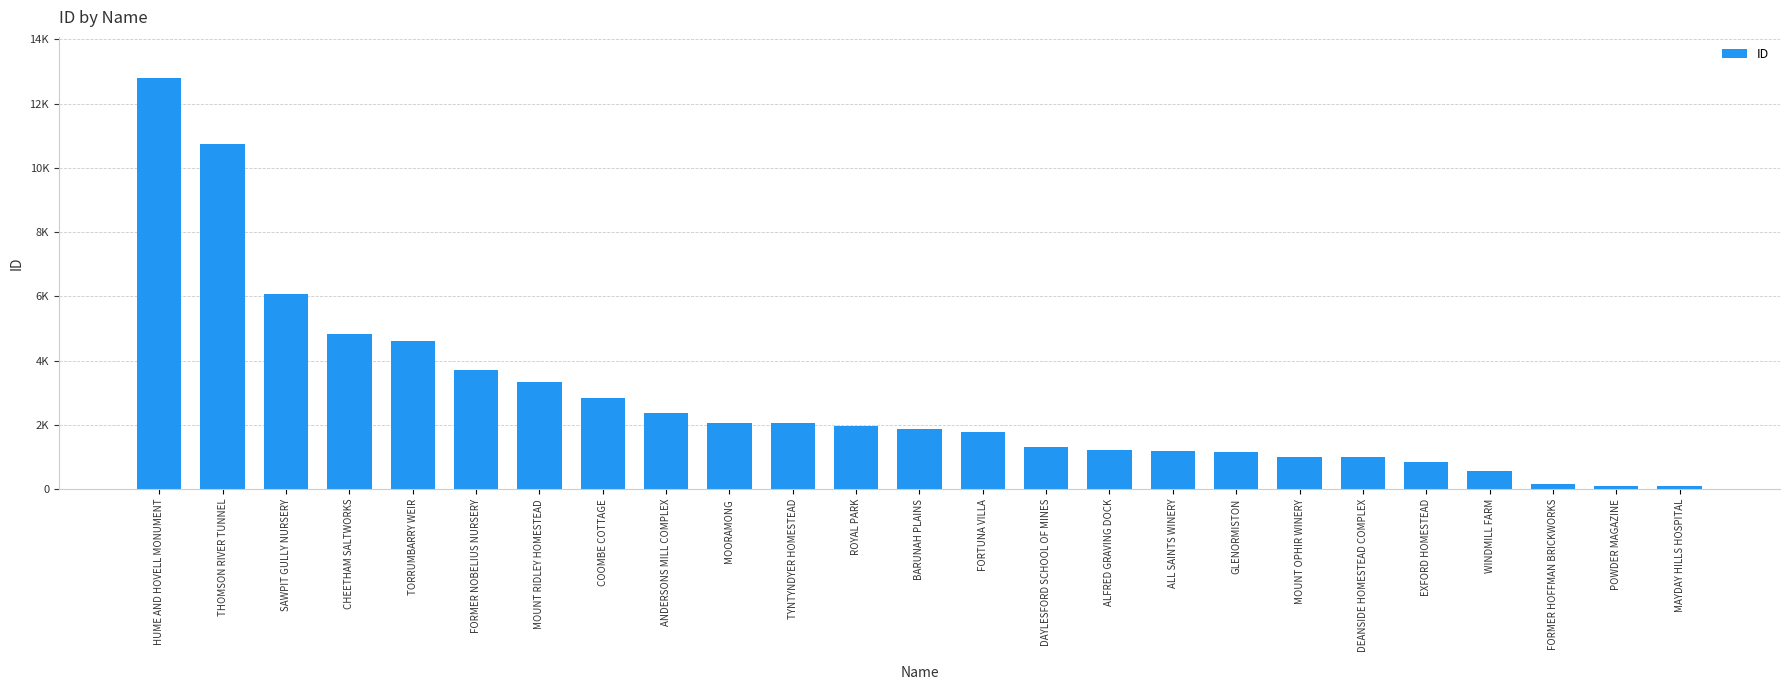

Are the bars horizontal?

No